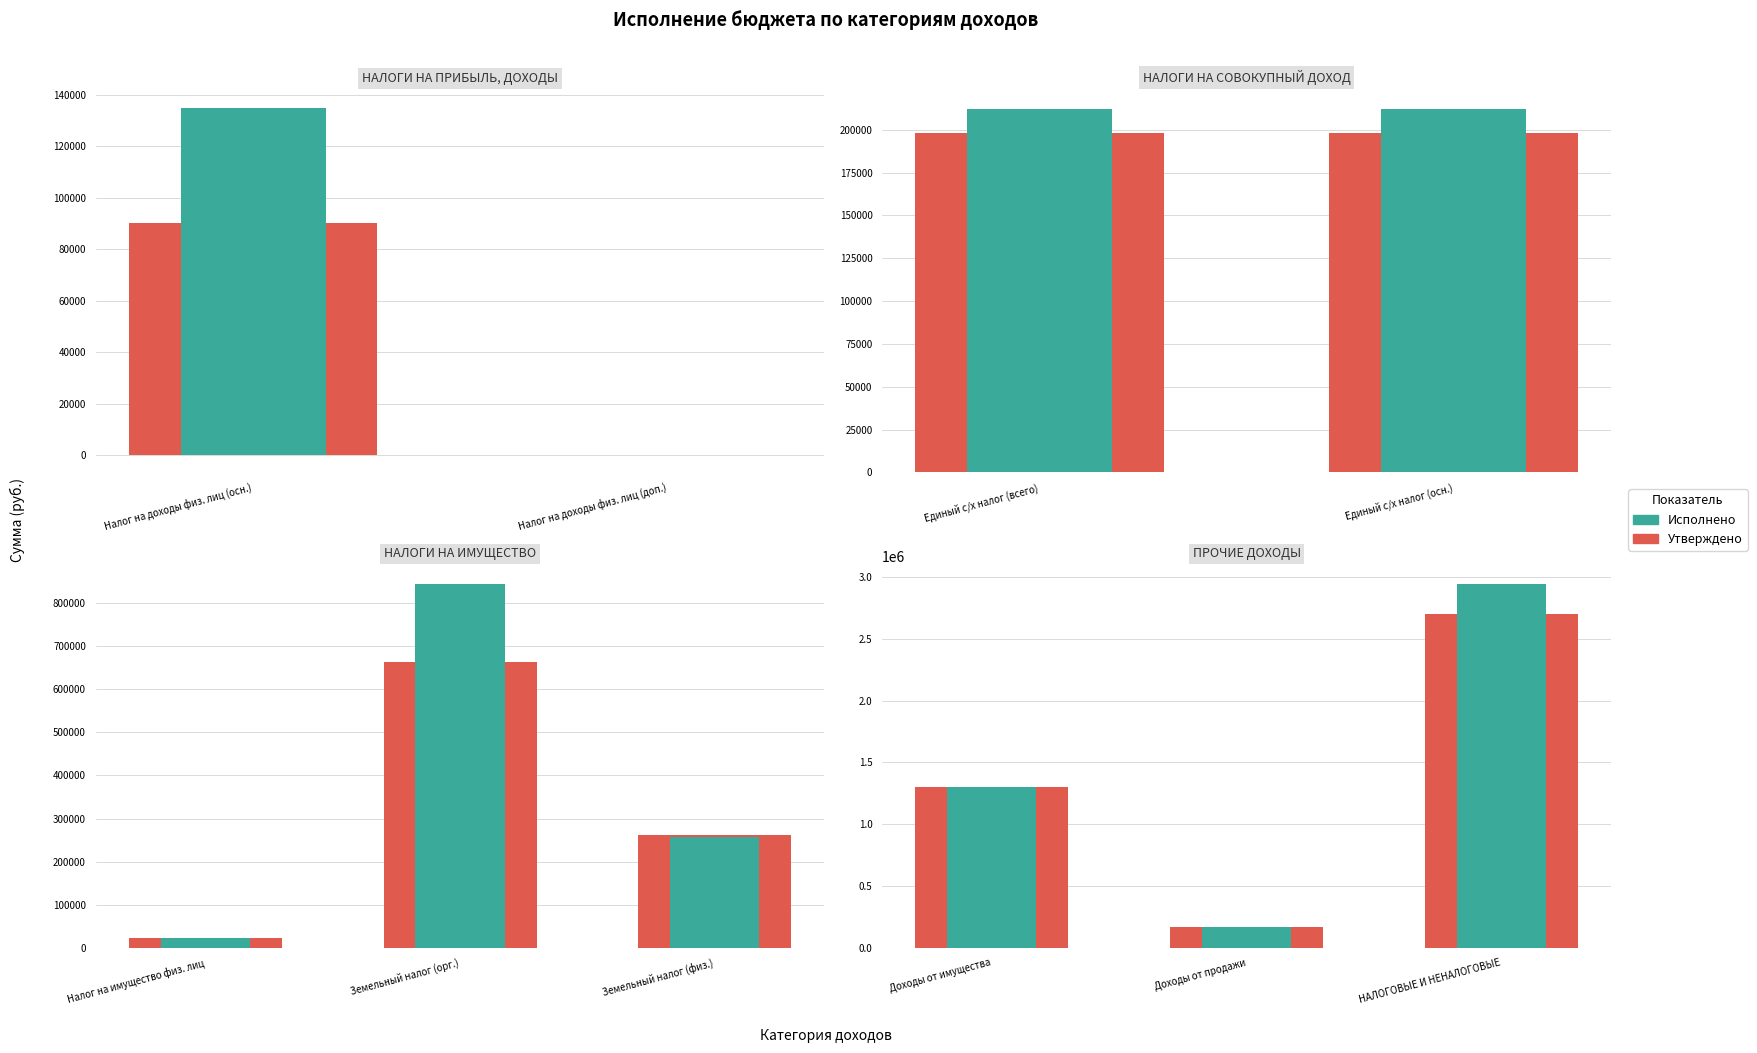

What is the maximum value shown in the chart?

2942714.1